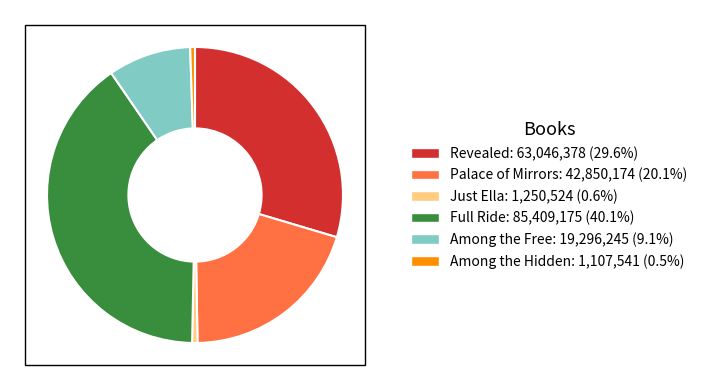

Is there a majority slice in this chart?

No